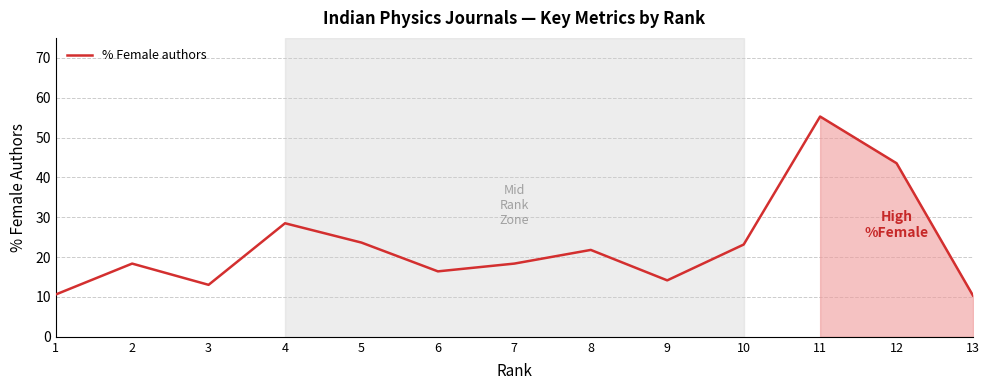

What is the maximum value shown in the chart?

55.3